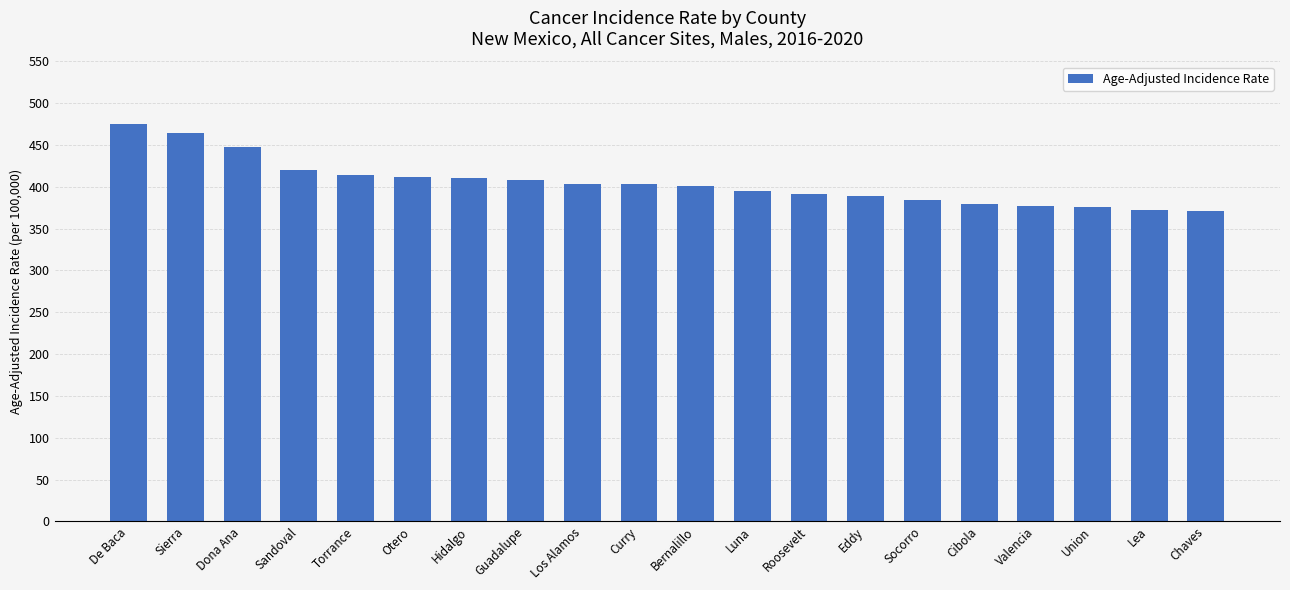

What position from the left is Cibola?

16